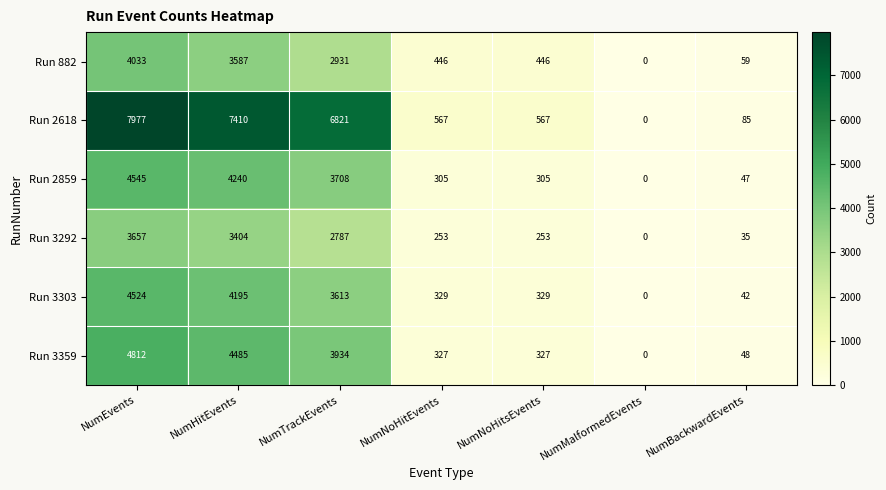

What is the total value across all series at NumTrackEvents?

23794